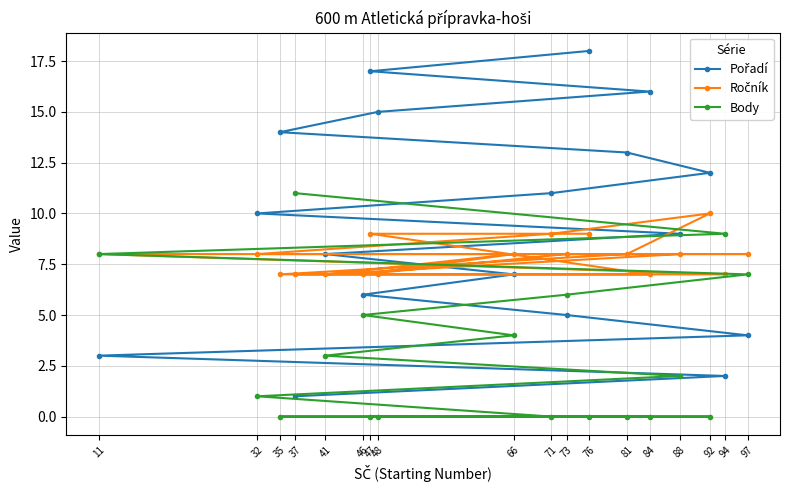

What is the total value across all series at 47?

26